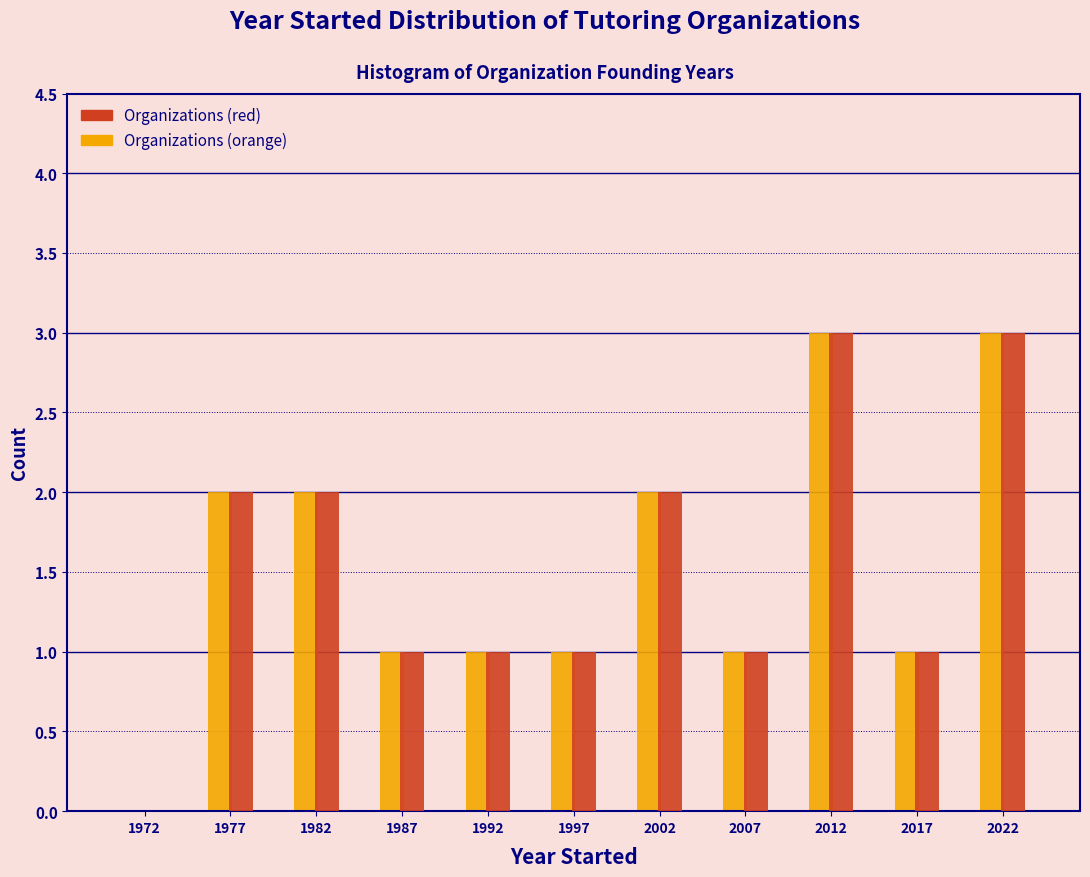

What is the height of the Organizations (orange) bar covering 2015 to 2020 on the x-axis? The values are not printed on the chart, so give them approximately, as read against the axis.

1